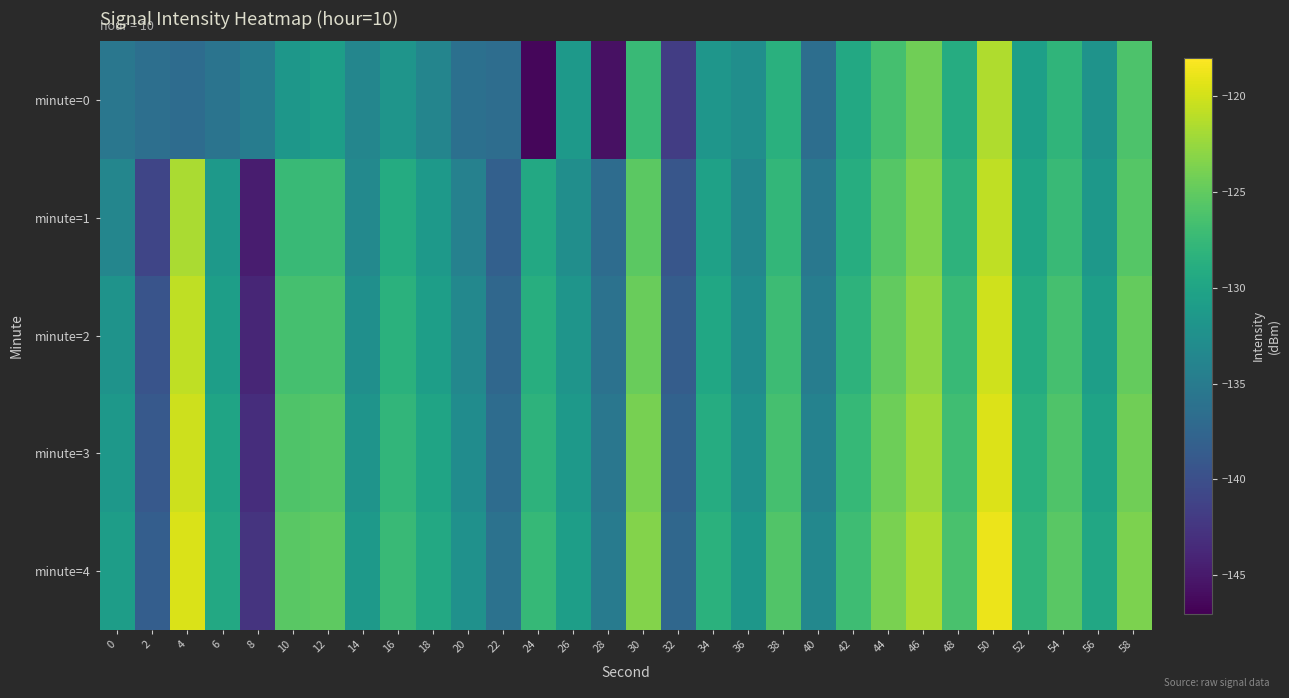

Which series changed the most between 32 and 54?

minute=0